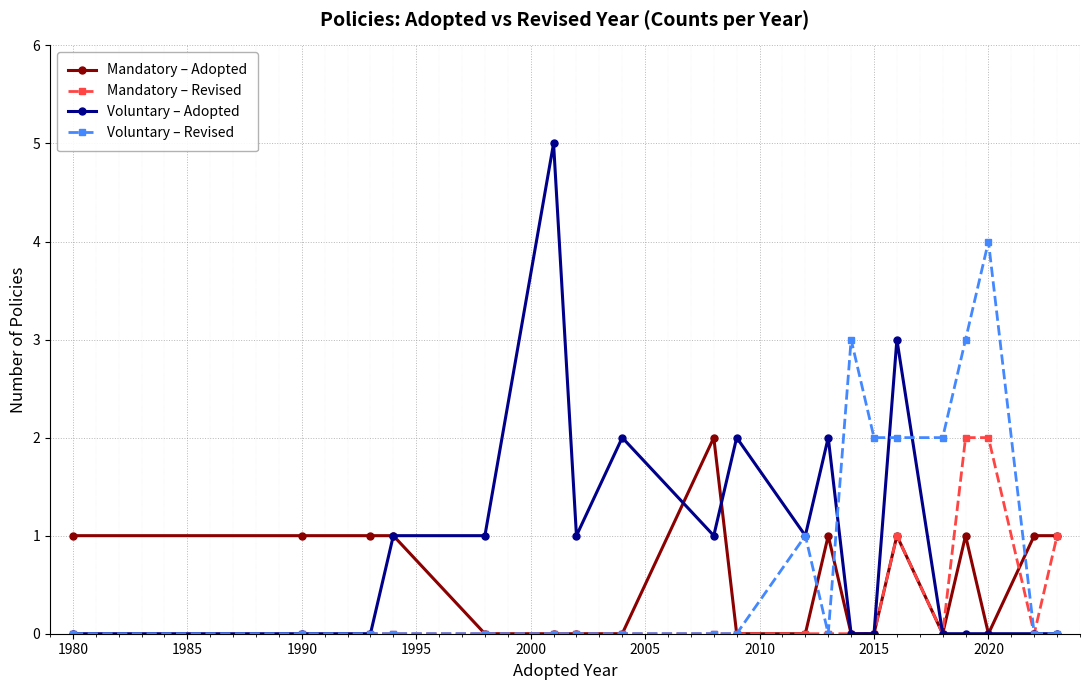

List the series in order of their overall mean, lowest first.

Mandatory – Revised, Mandatory – Adopted, Voluntary – Revised, Voluntary – Adopted